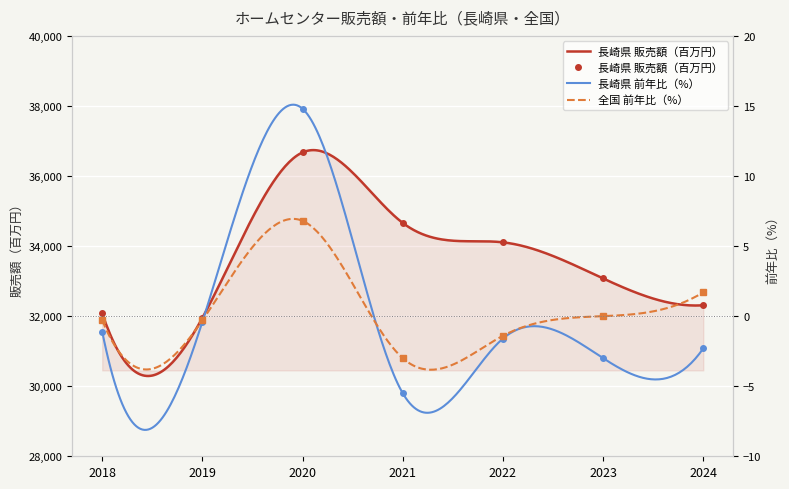

Rank the series at 2018 from lowest to highest value.

長崎県 前年比（%）, 全国 前年比（%）, 長崎県 販売額（百万円）